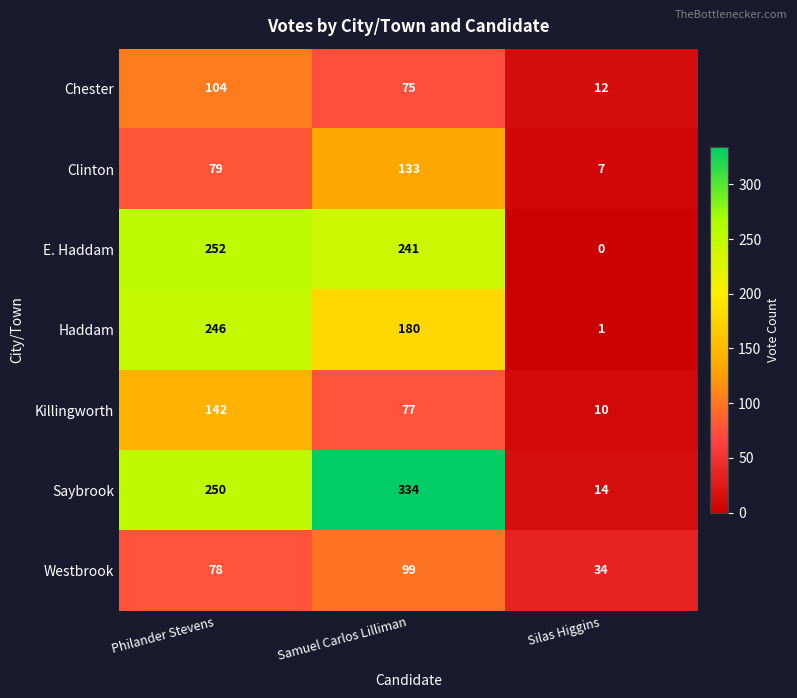

What is the difference between the highest and lowest values at Silas Higgins?

34